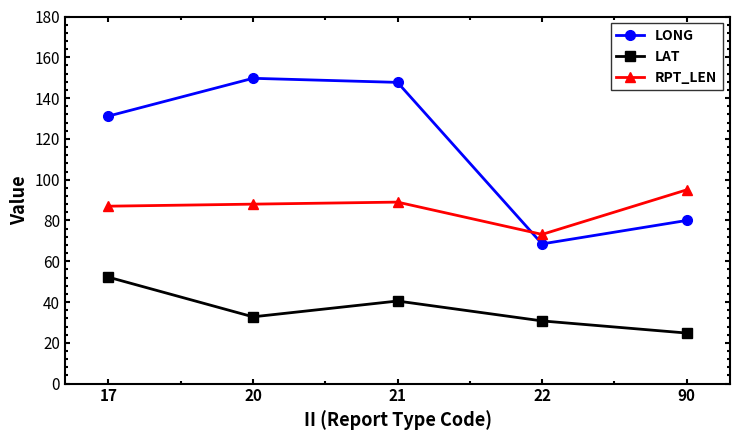

True or false: LAT and RPT_LEN cross at least once.

False